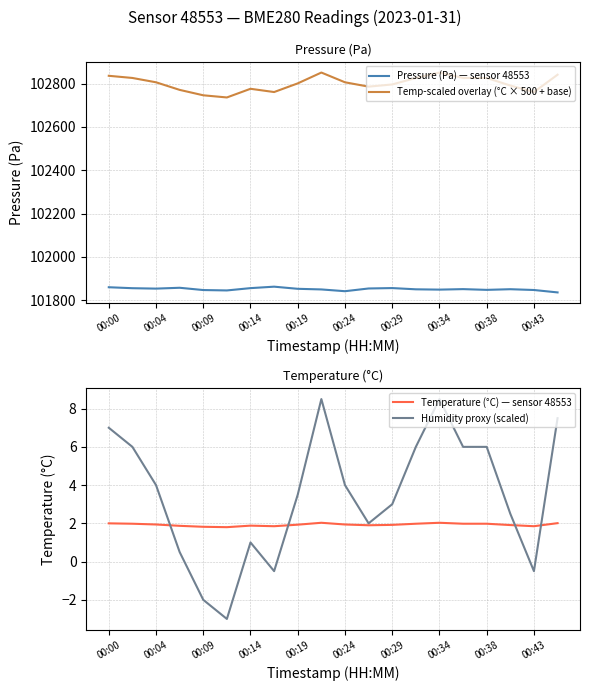

What is the average value of the Humidity proxy (scaled) series?

3.5